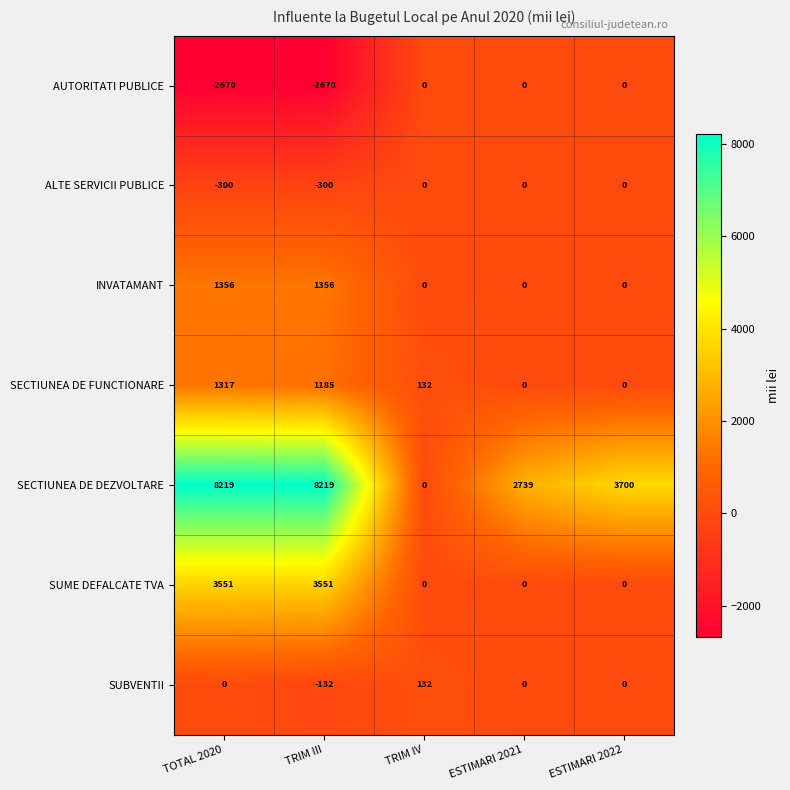

What is the spread (max minus min) of values at TRIM IV?

132